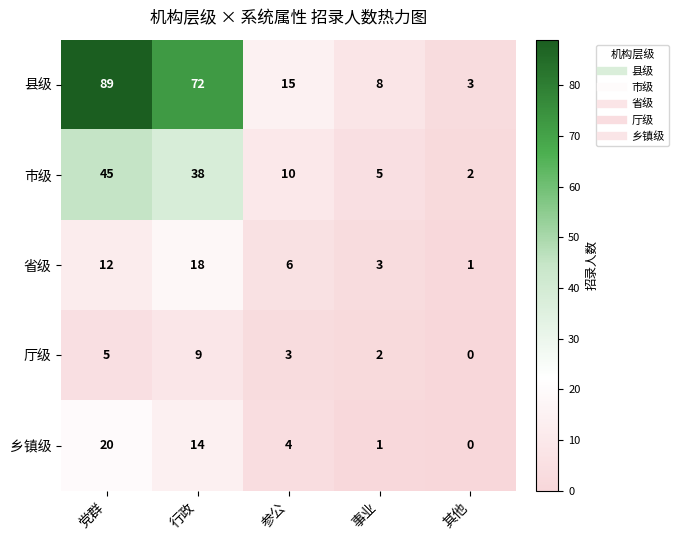

Count the number of data series in this chart.

5